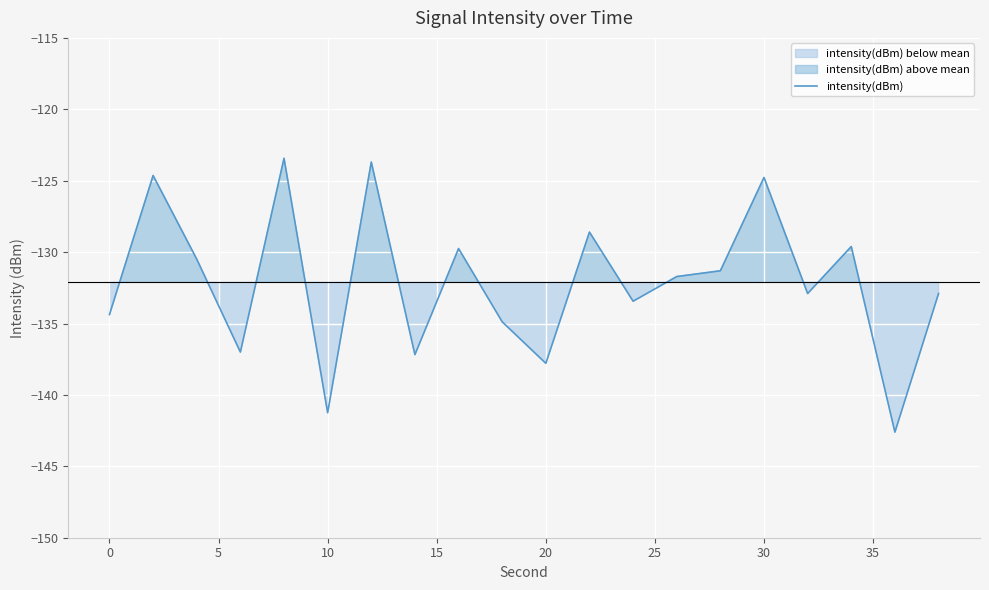

True or false: the data has more than 2 interior local peaks.

True